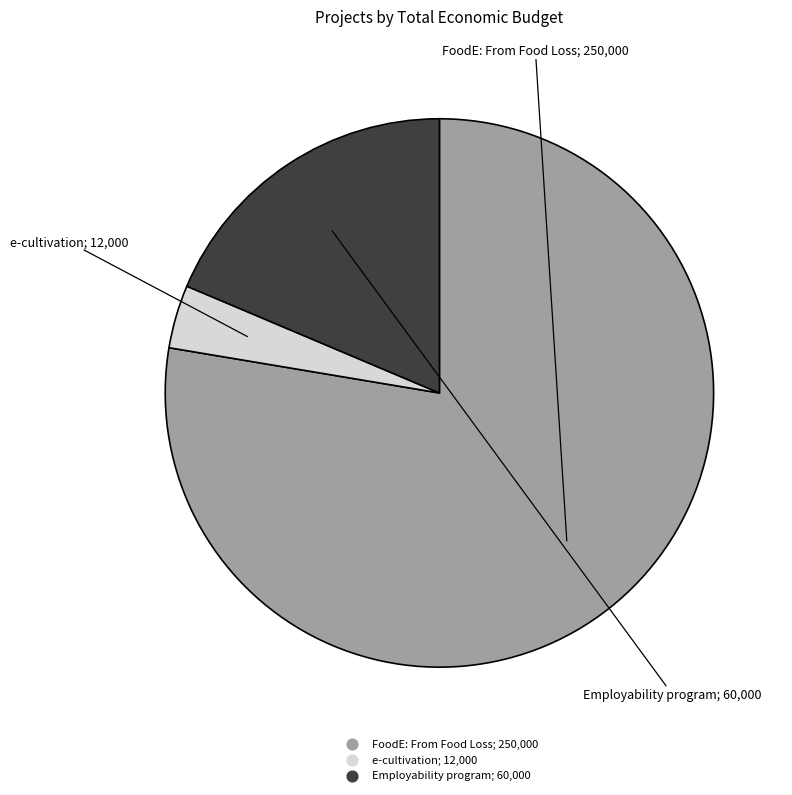

Which slice is the smallest?

e-cultivation